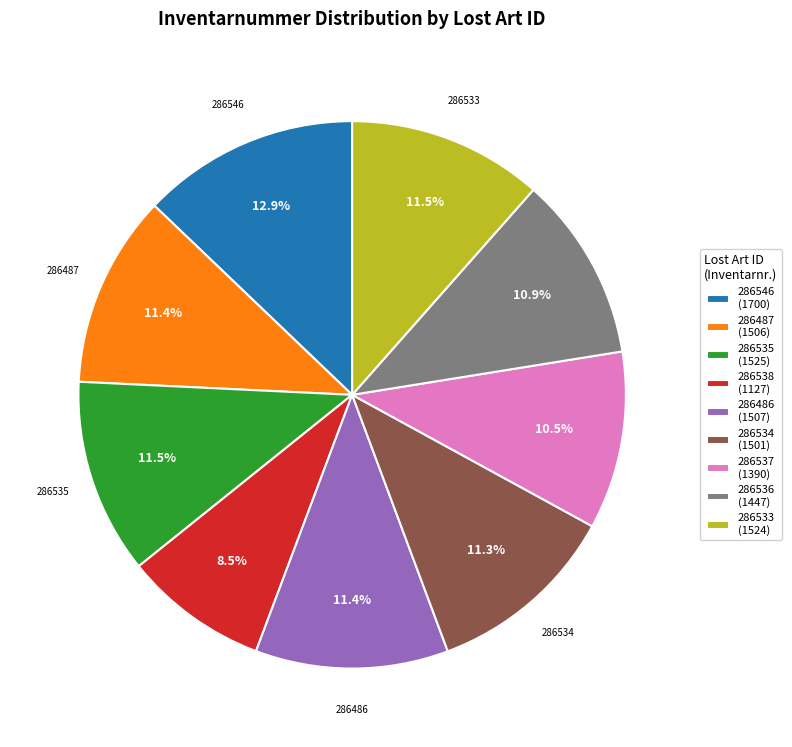

Count the number of slices in the pie.

9